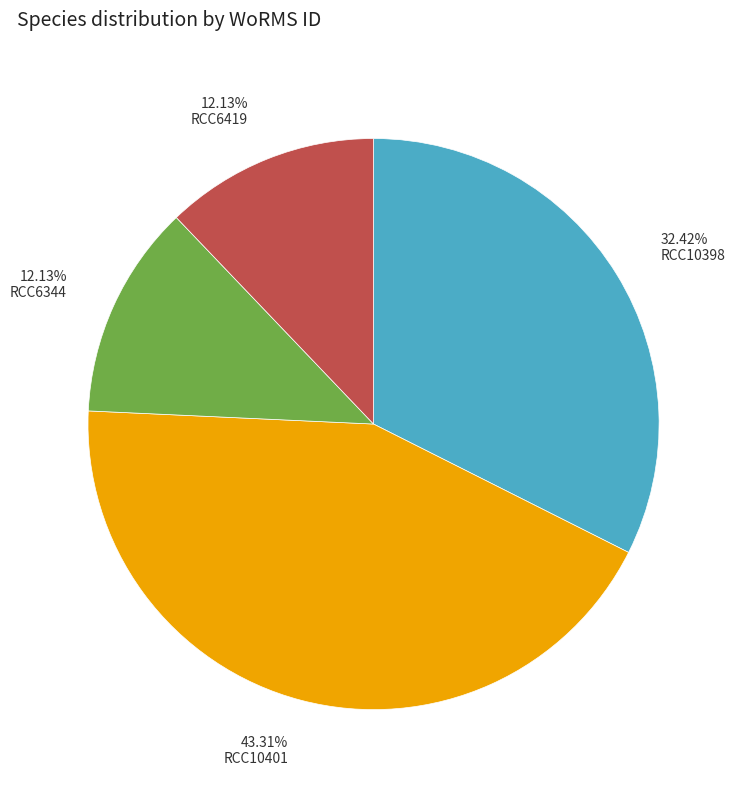

True or false: RCC10398 accounts for 32% of the total.

True